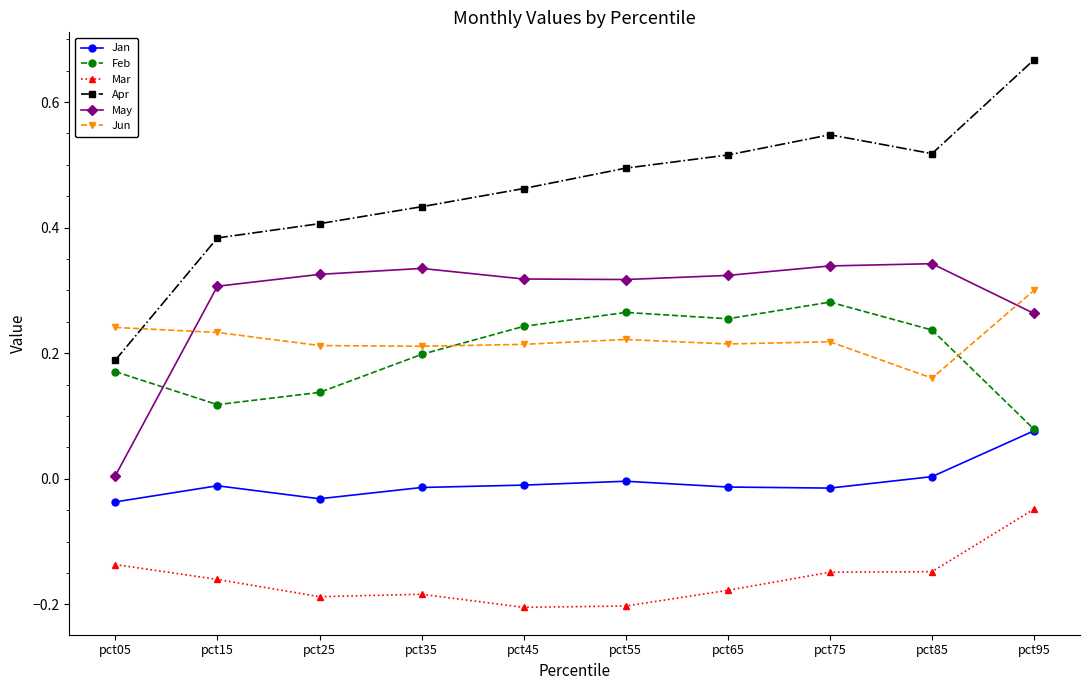

Where do Jun and Feb first cross each other?

pct35 and pct45